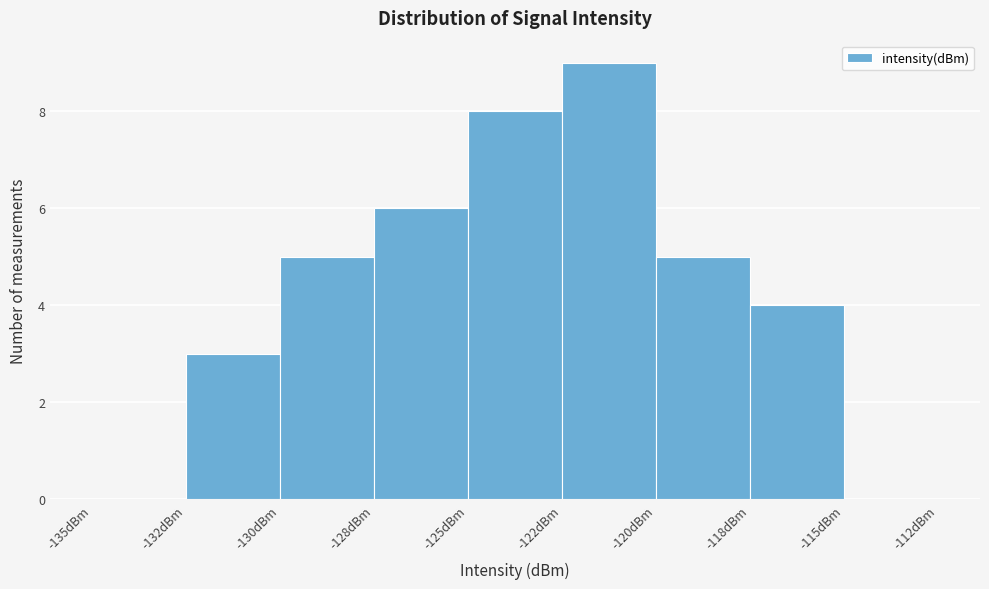

Reading left to right, transcribe all the data shown in this chart.

-135dBm=0	-132dBm=3	-130dBm=5	-128dBm=6	-125dBm=8	-122dBm=9	-120dBm=5	-118dBm=4	-115dBm=0